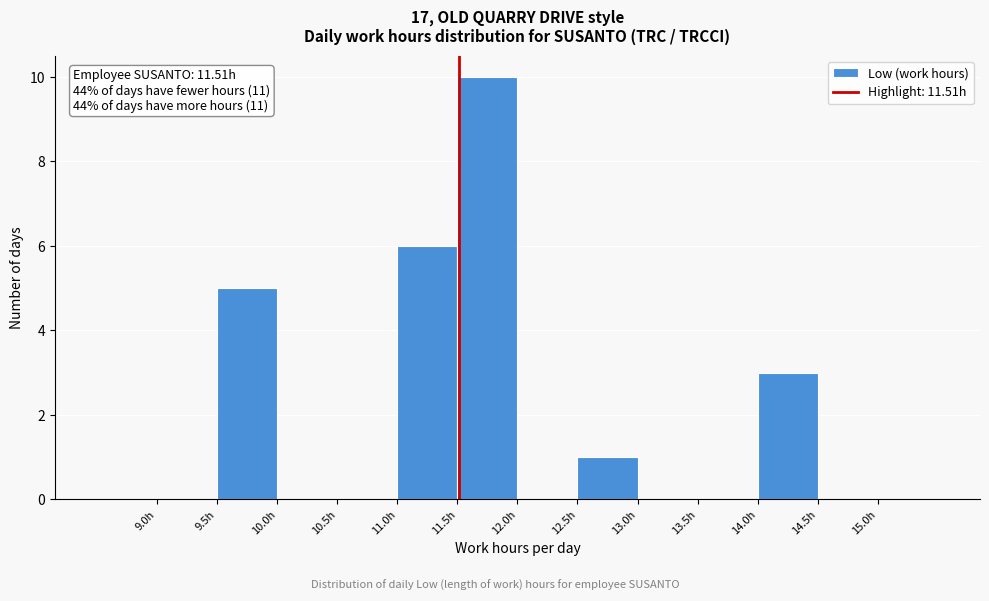

Which range on the x-axis has the tallest bar?

11.5 to 12.0